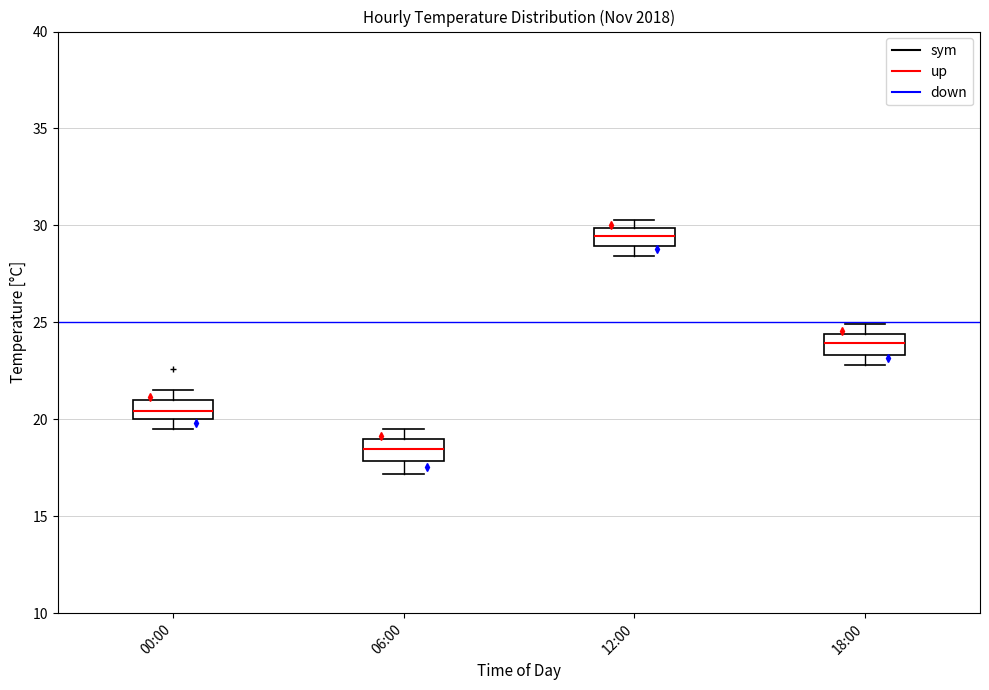

Reading left to right, transcribe this box plot: for each box, give where its median line is, the range the box spans, and where its two whiskers end, as read against the y-axis. The values are not printed on the chart, so give them approximately, as read against the axis.

00:00: median 20.5, box 20.0 to 21.0, whiskers 19.5 to 21.5
06:00: median 18.5, box 18.0 to 19.0, whiskers 17.0 to 19.5
12:00: median 29.5, box 29.0 to 30.0, whiskers 28.5 to 30.5
18:00: median 24.0, box 23.5 to 24.5, whiskers 23.0 to 25.0